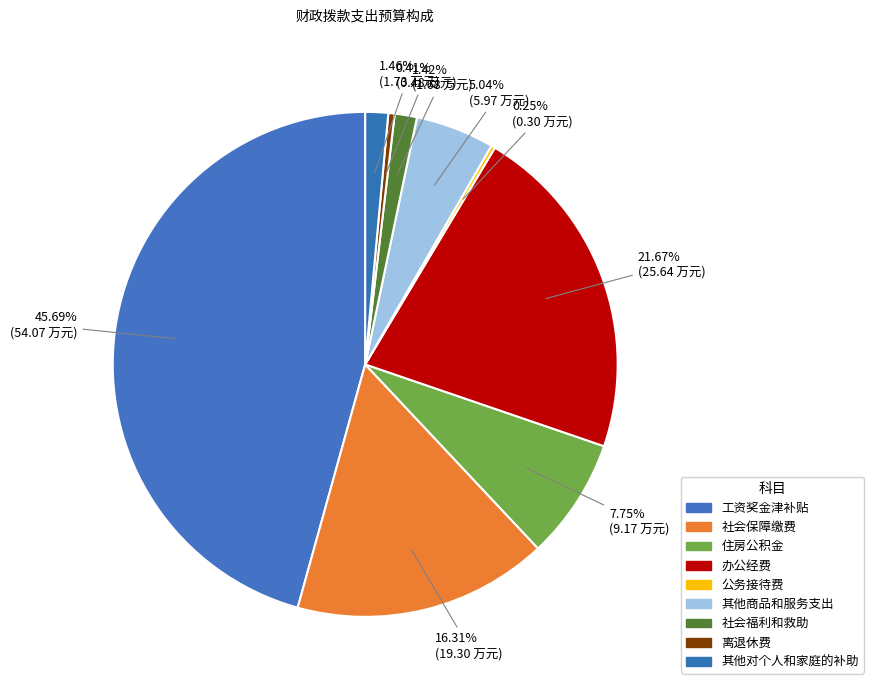

Is there any slice that represents more than half of the pie?

No